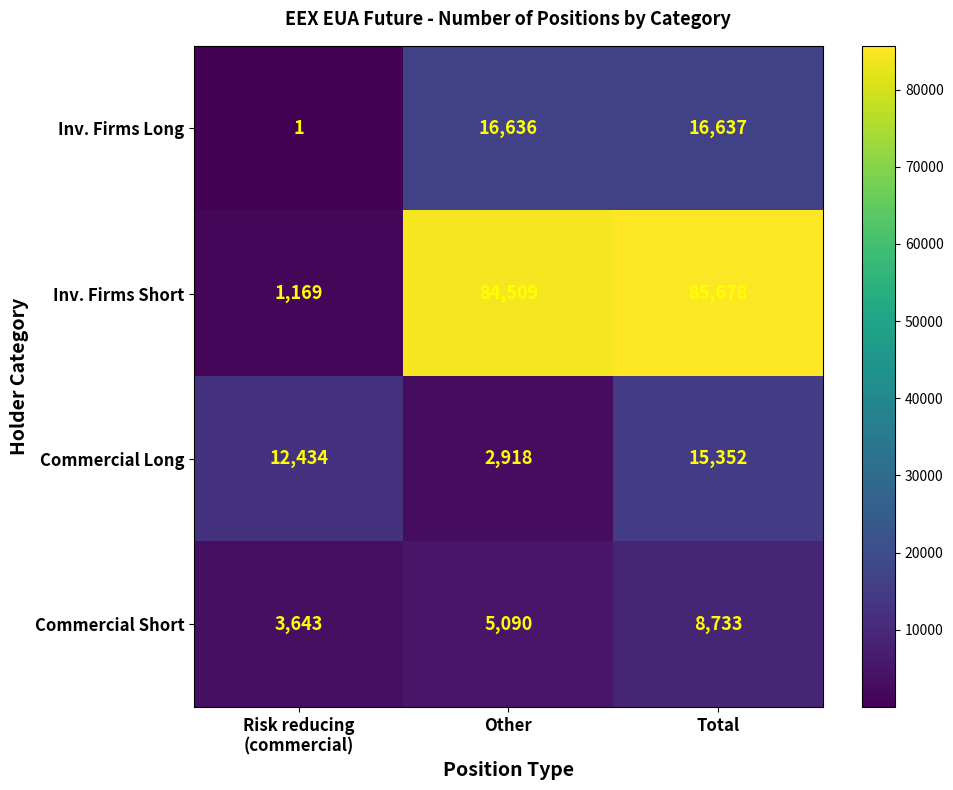

At which category is the sum across all series the highest?

Total